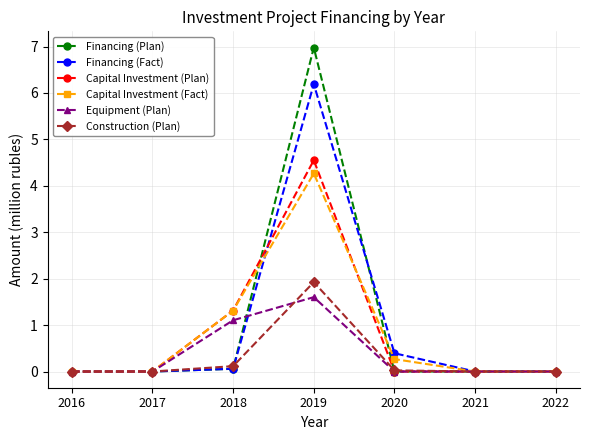

The value of Capital Investment (Plan) at 2020 is 2.1. True or false?

False